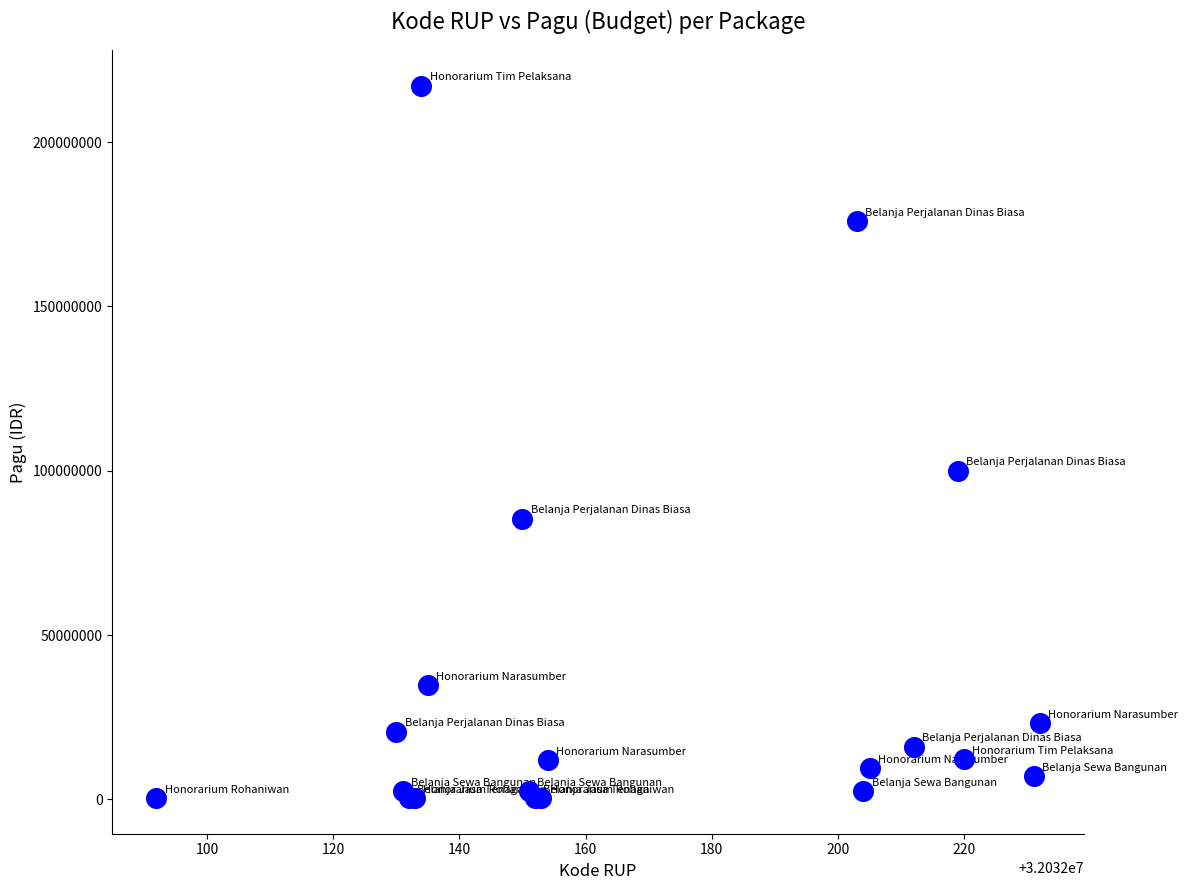

What Y value in the scatter plot is closest to 108800000?

99958000